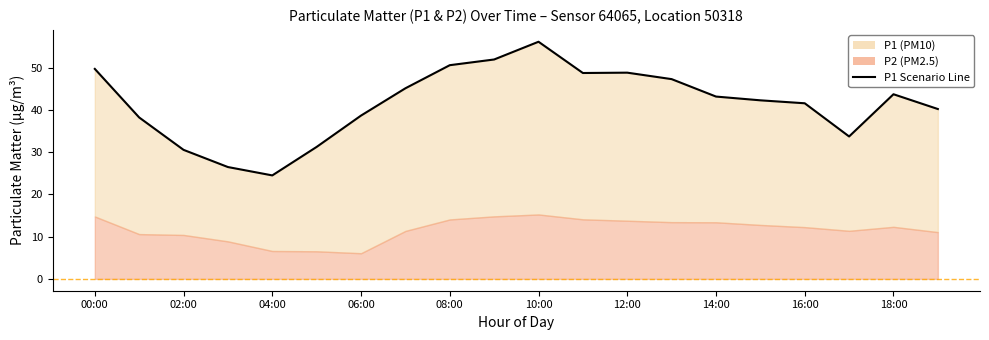

How many points are higher than both their immediate neighbors (excluding endpoints)?

3